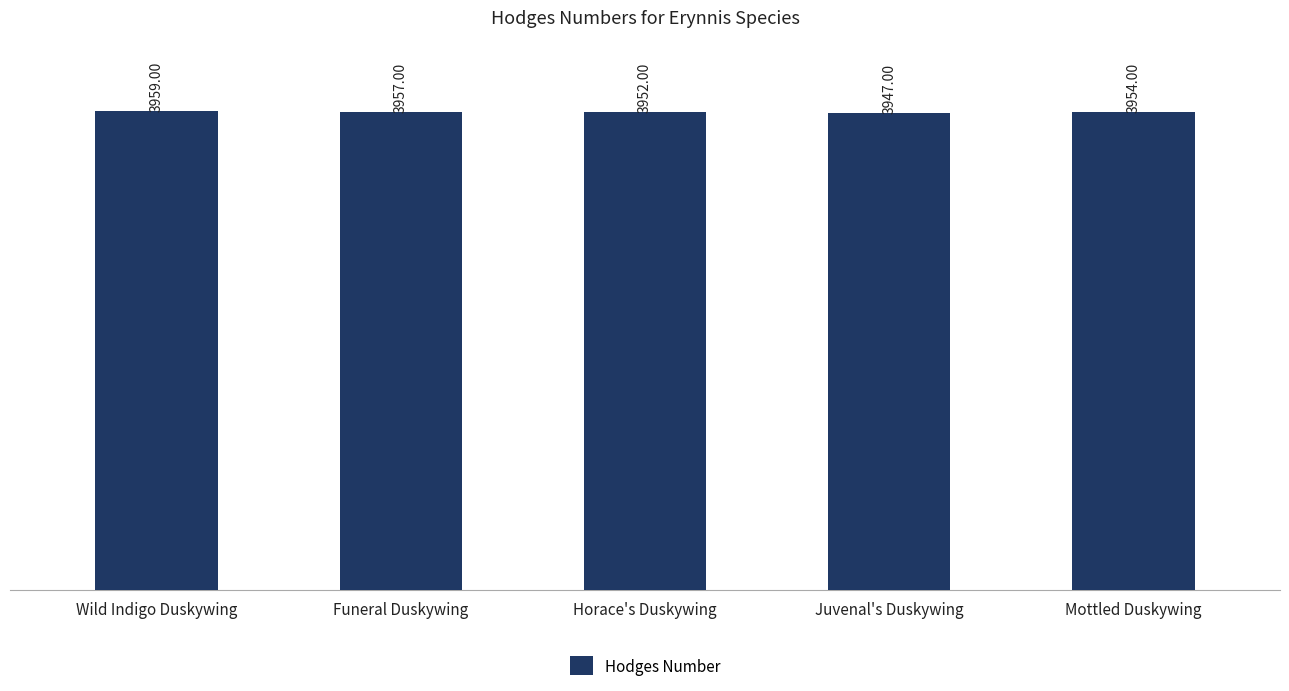

What position from the left is Horace's Duskywing?

3